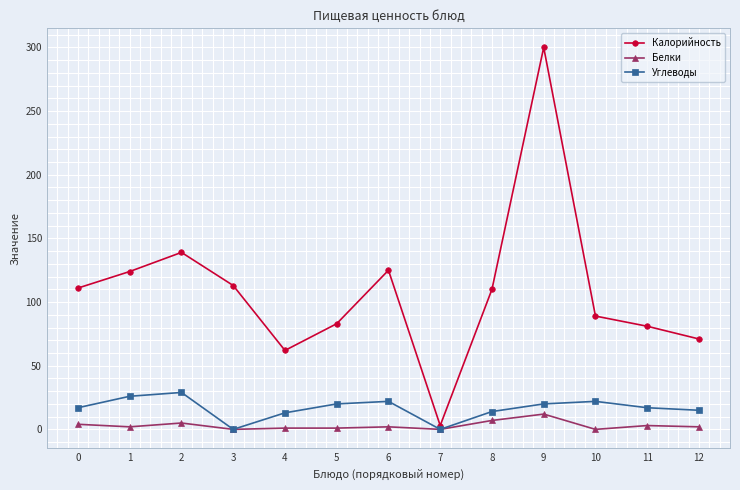

True or false: Калорийность has more than 2 interior local peaks.

True